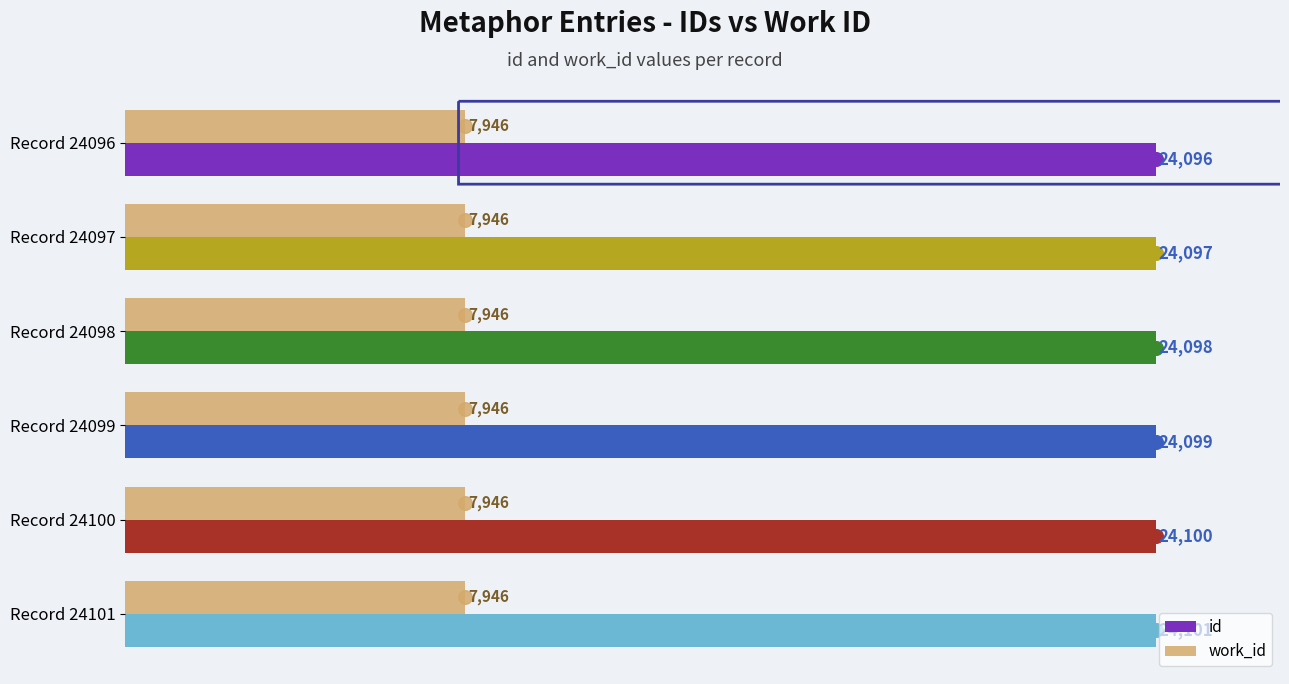

Rank the categories by id value from lowest to highest.

Record 24096, Record 24097, Record 24098, Record 24099, Record 24100, Record 24101